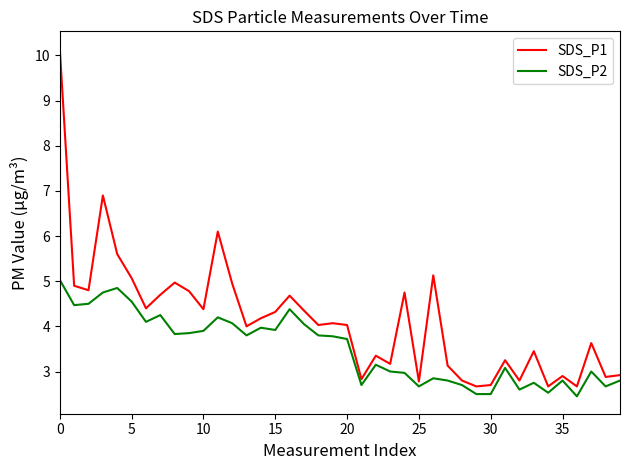

Which series has the largest range (max minus min)?

SDS_P1